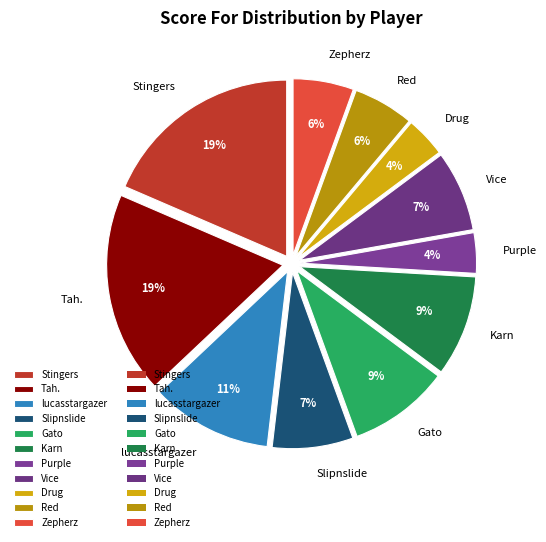

Is it true that lucasstargazer is 11% of the pie?

True